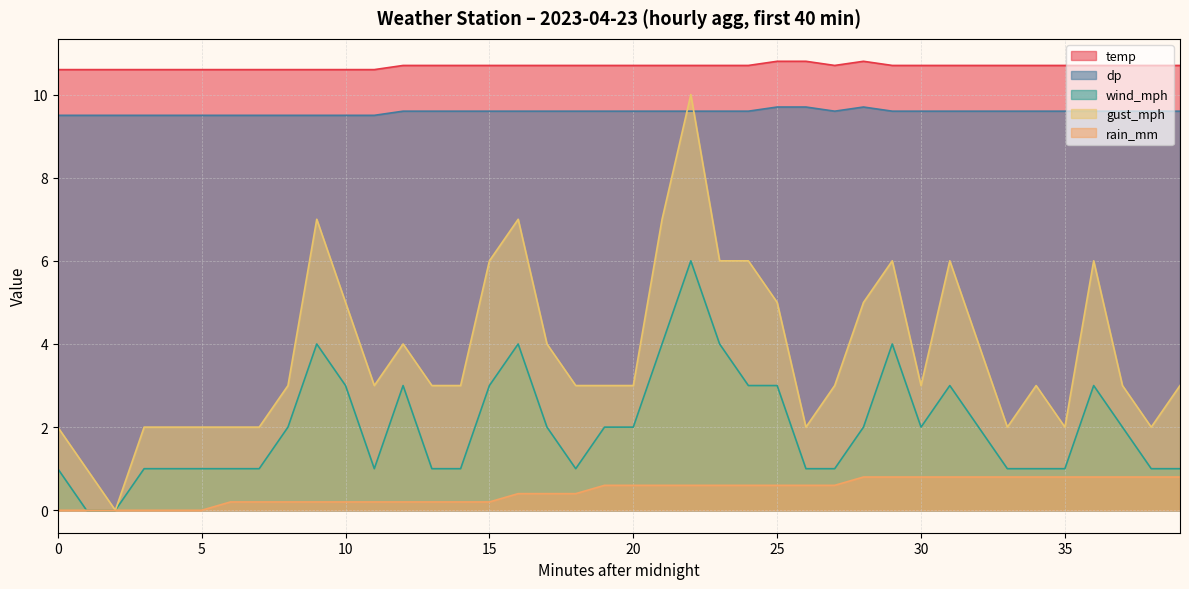

The value of wind_mph at 24 is 4.7. True or false?

False